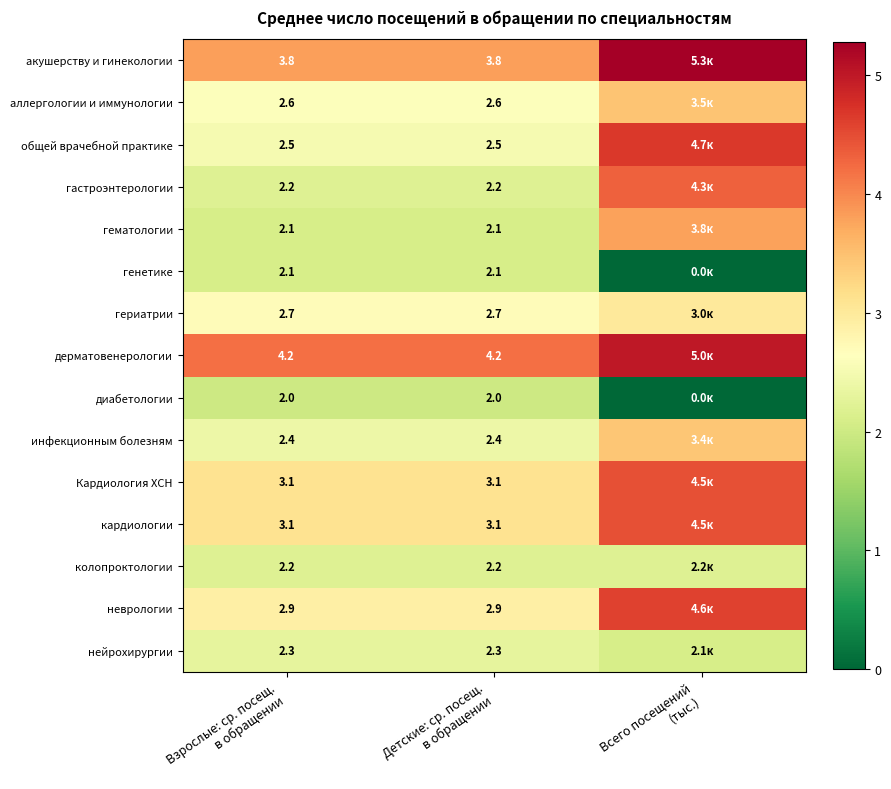

List the labels in order of гастроэнтерологии value, largest first.

Всего посещений (тыс.), Взрослые: ср. посещ. в обращении, Детские: ср. посещ. в обращении